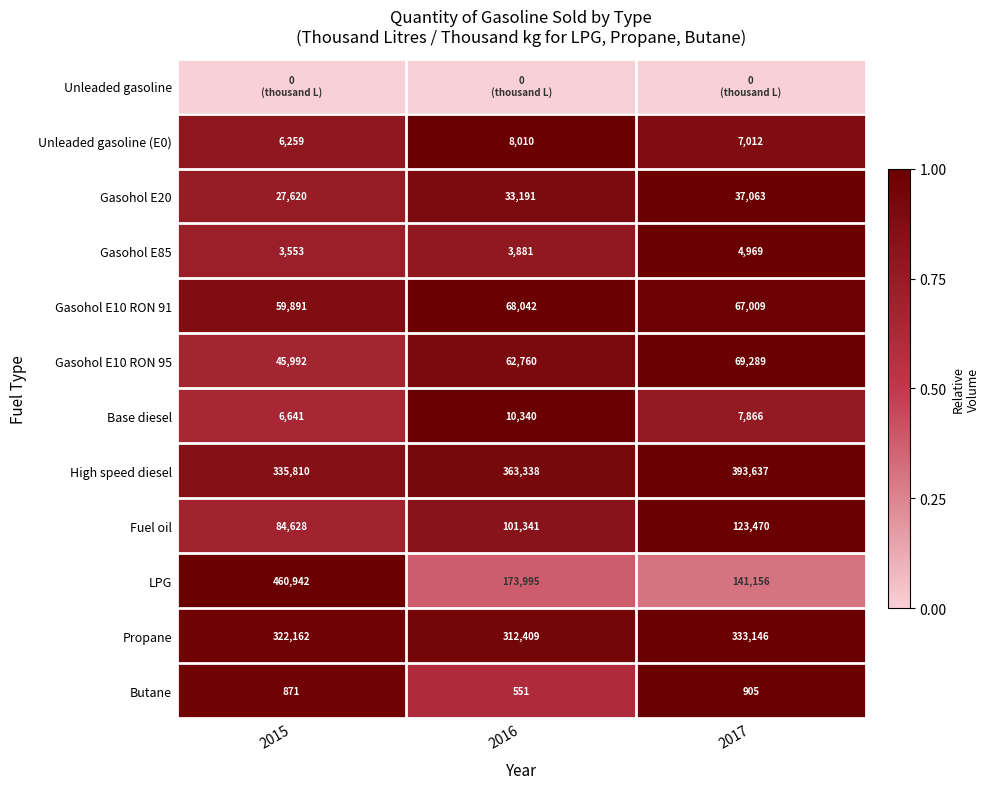

Which category has the lowest value in the Butane series?

2016